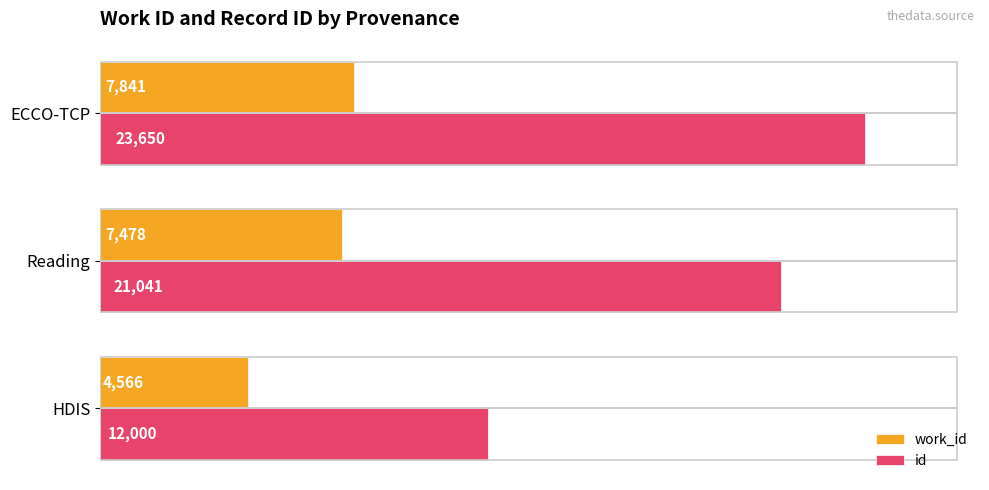

Rank the series by their average value, from lowest to highest.

work_id, id